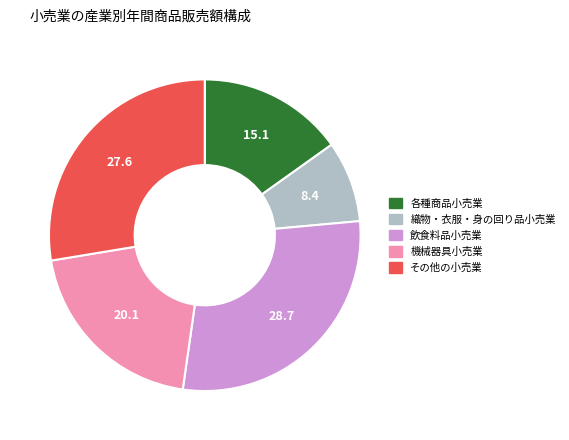

Is the sum of 機械器具小売業 and 飲食料品小売業 greater than half?

No